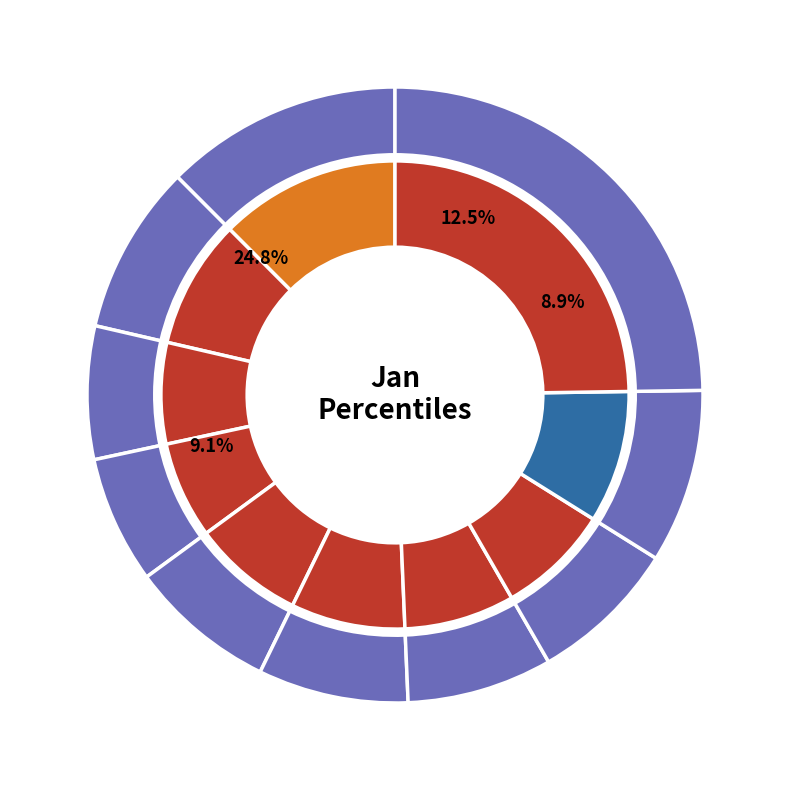

To the nearest percent, what portion does pct45 represent?

8%